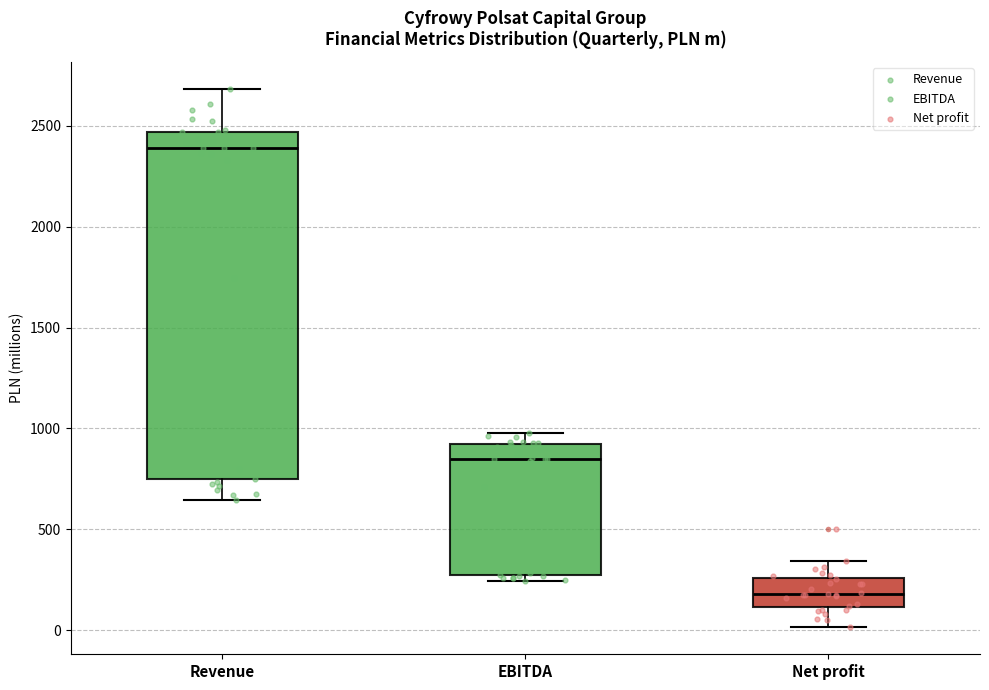

Which box is the tallest, from its lower edge to its upper edge?

Revenue